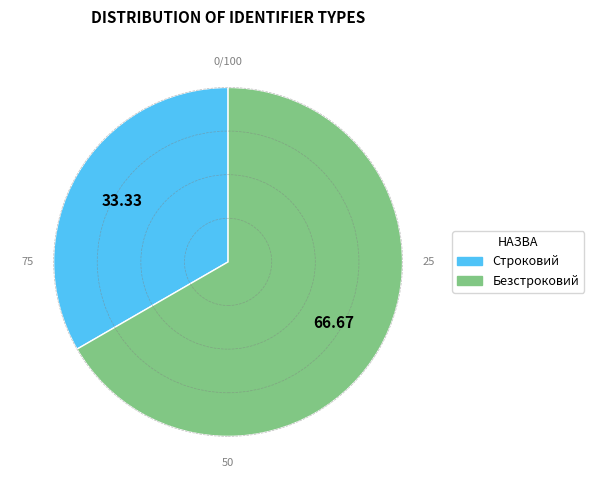

Is it true that Строковий is 44% of the pie?

False